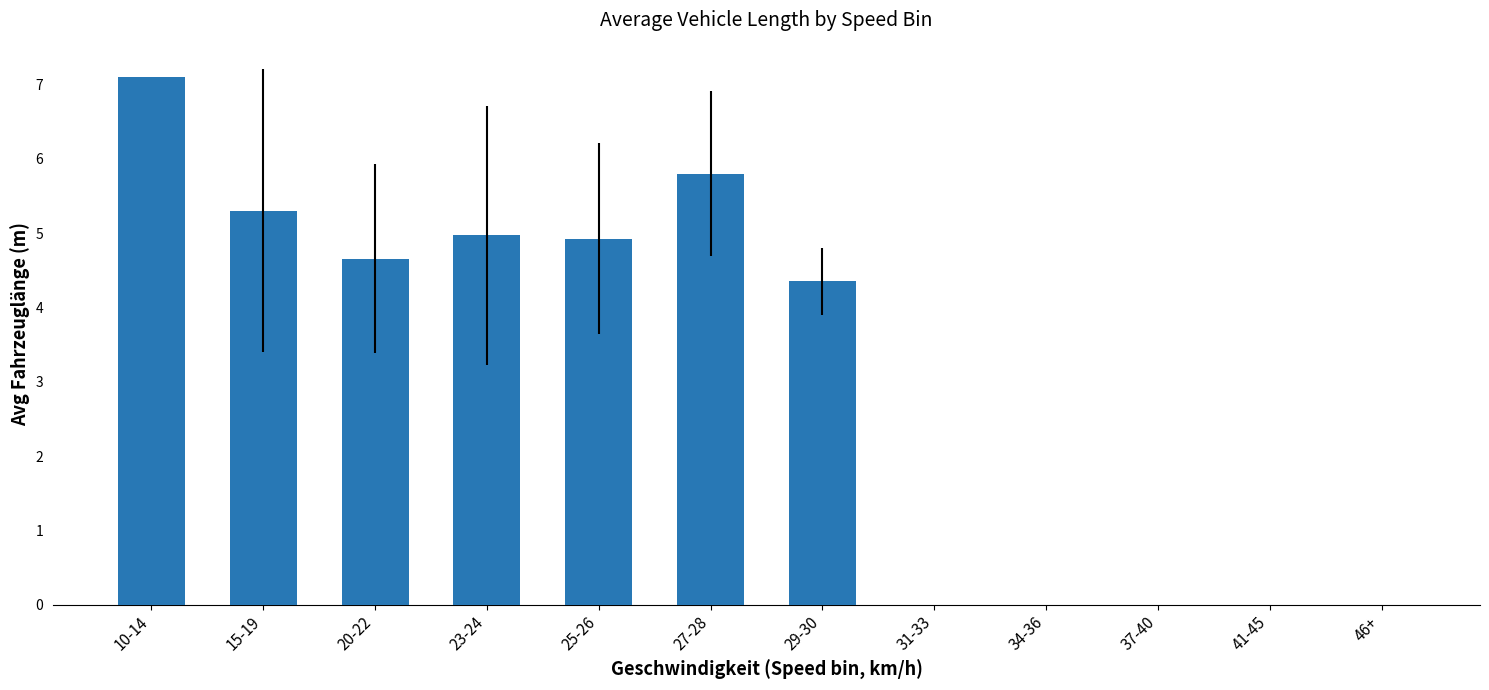

True or false: the data shows -4.9 at 37-40.

False